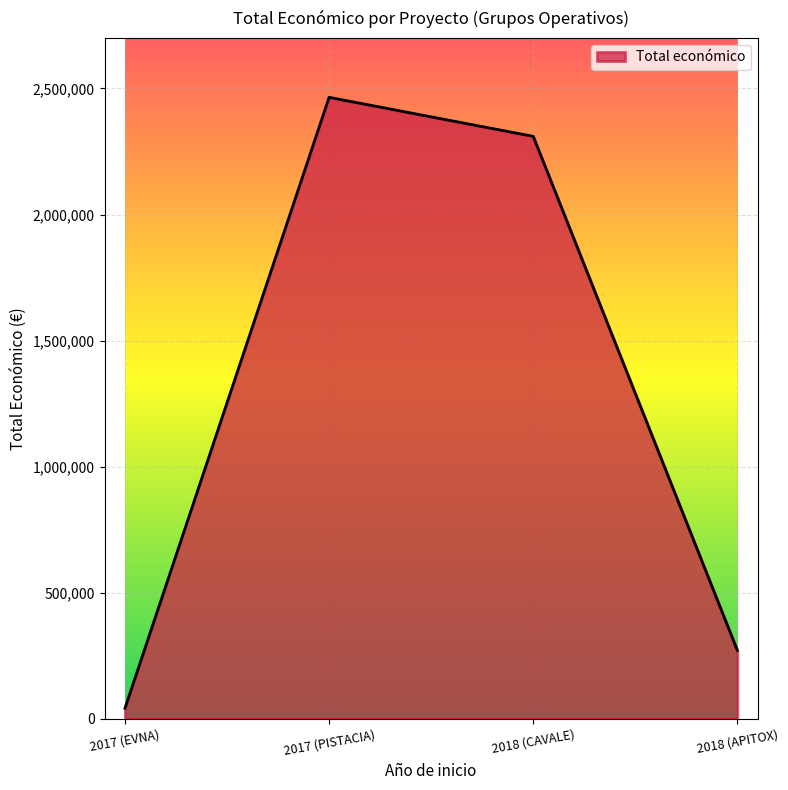

What is the maximum value shown in the chart?

2464572